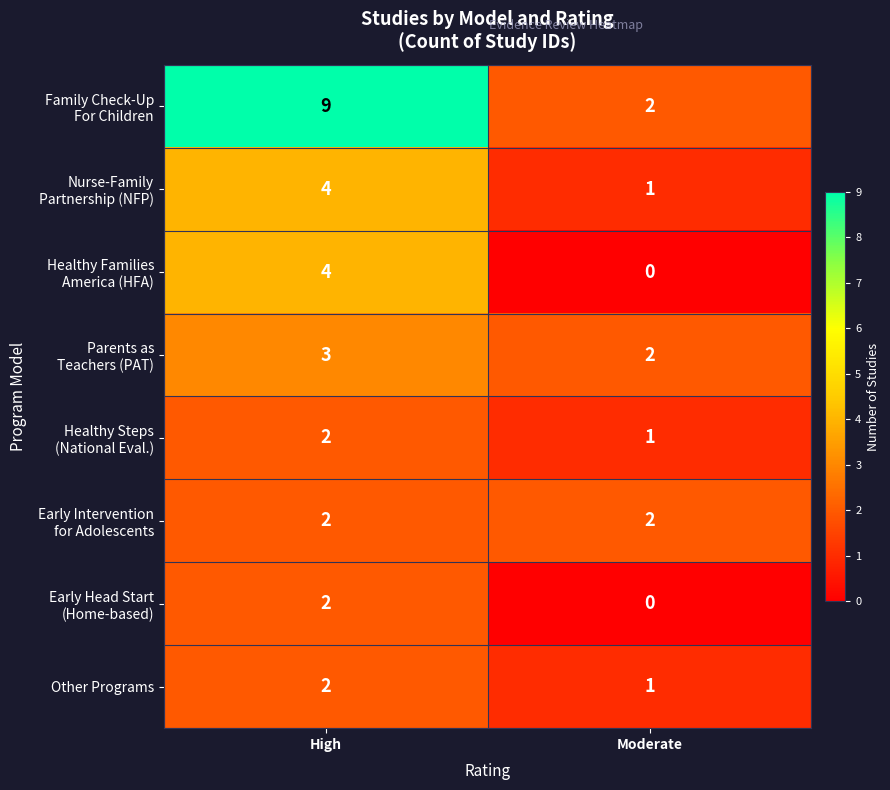

The value of Other Programs at High is 3. True or false?

False